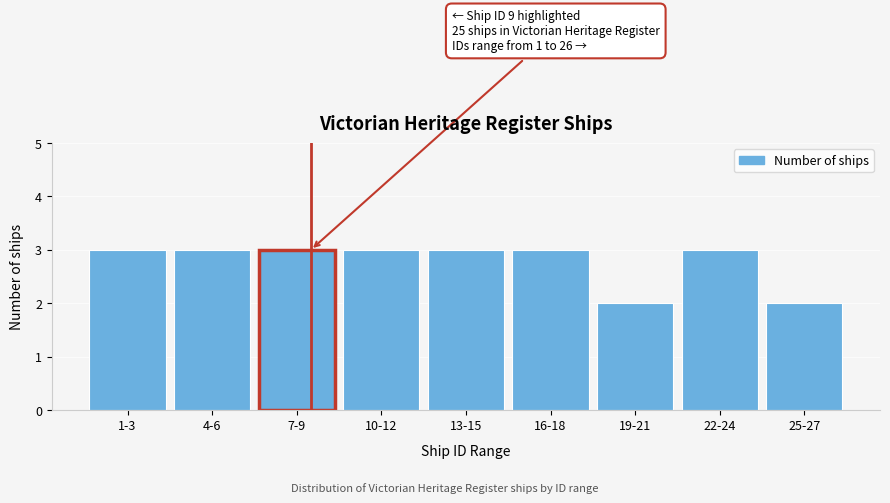

Reading left to right, list all the values displayed in this chart.

3	3	3	3	3	3	2	3	2